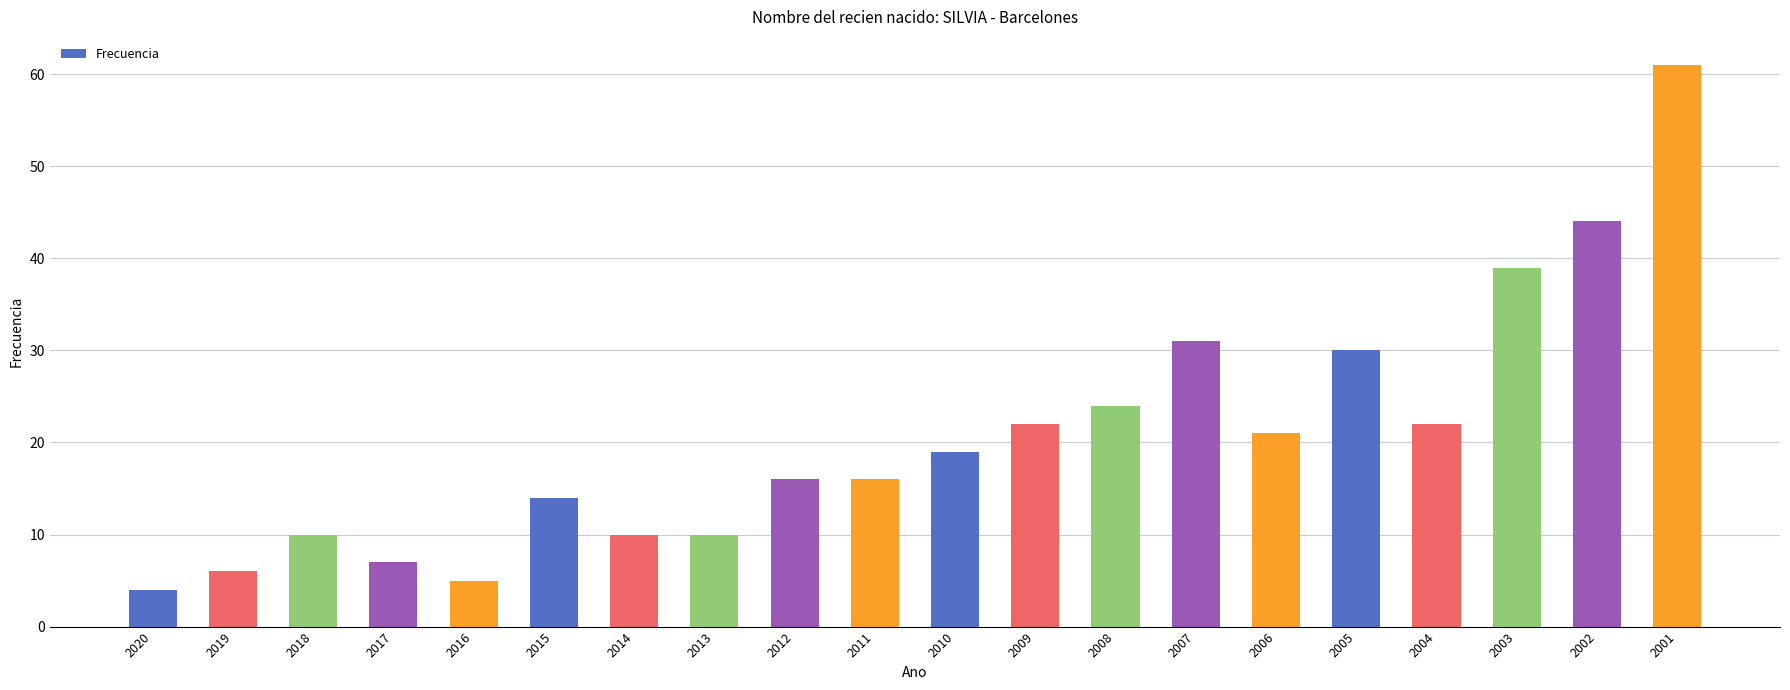

The value at 2003 is 64. True or false?

False